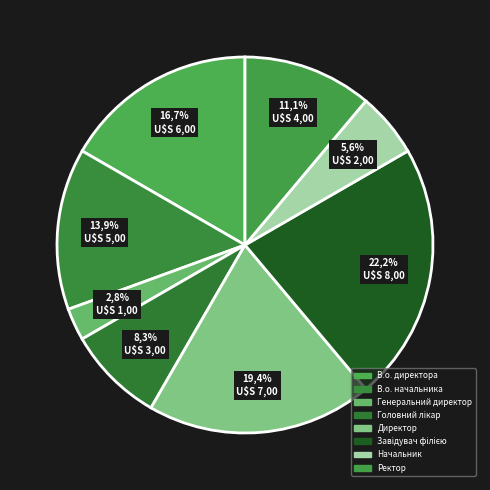

To the nearest percent, what percentage of the pie is Завідувач філією?

22%